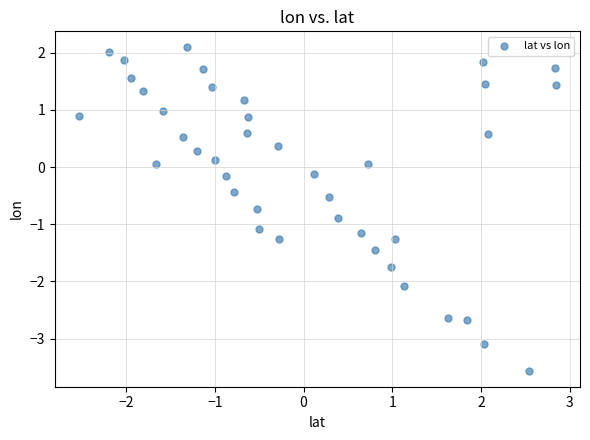

What is the range of X values (max minus min)?

5.4